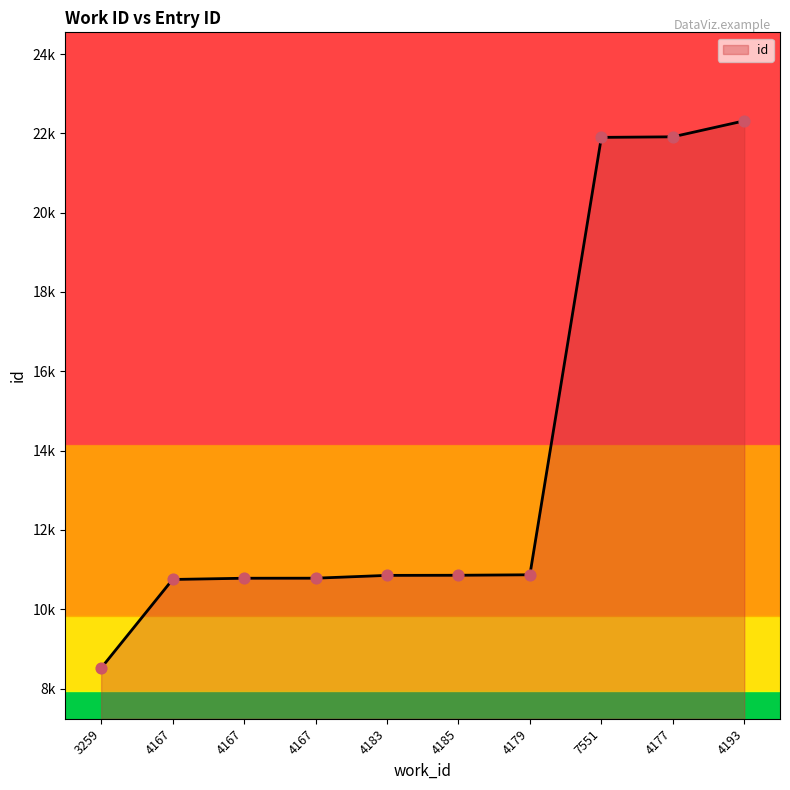

What is the ratio of the value at 4183 to the value at 4177?

0.5